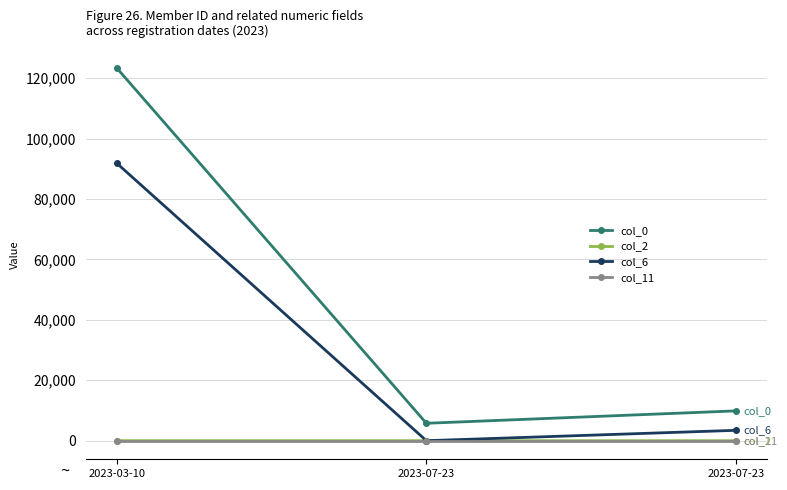

What is the label of the 2nd point from the left?

2023-07-23